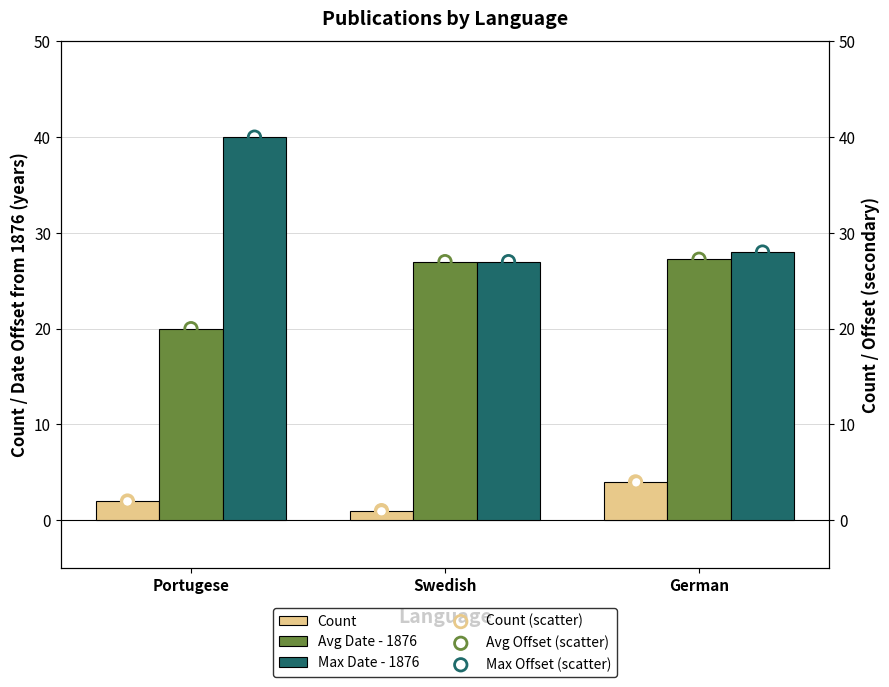

Is the value of Max Date - 1876 at Portugese greater than the value of Count at Swedish?

Yes